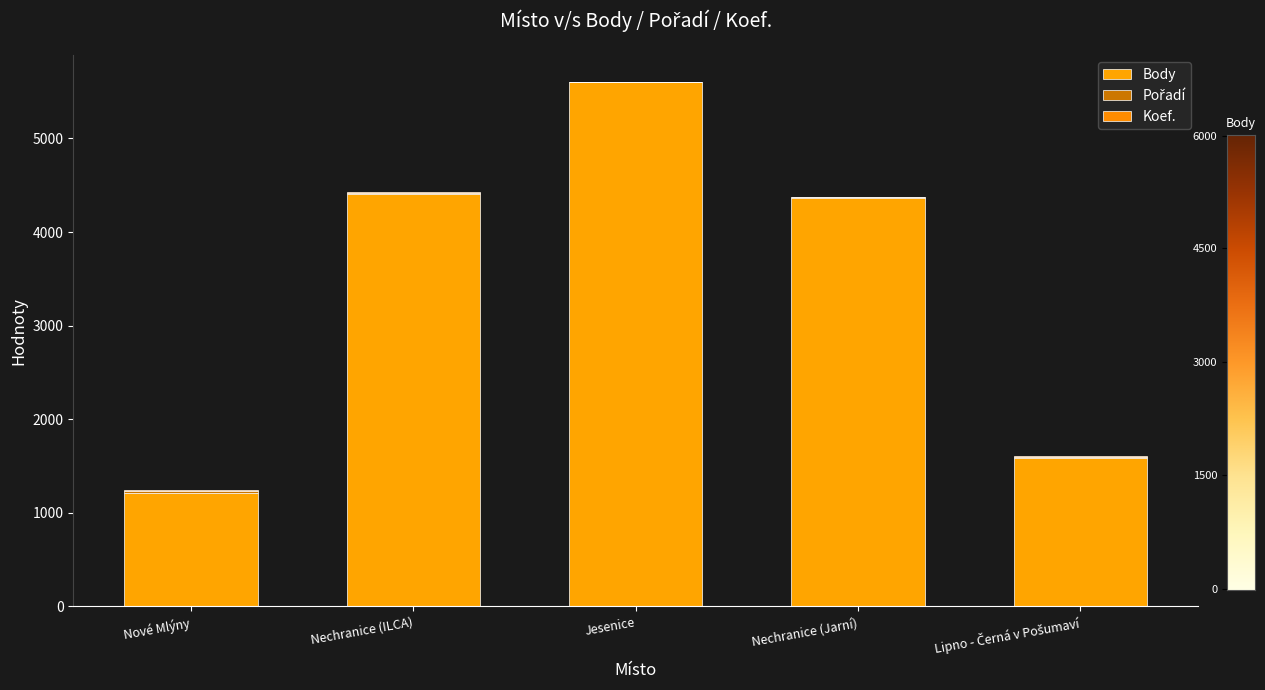

Rank the series by their maximum value, from lowest to highest.

Koef., Pořadí, Body